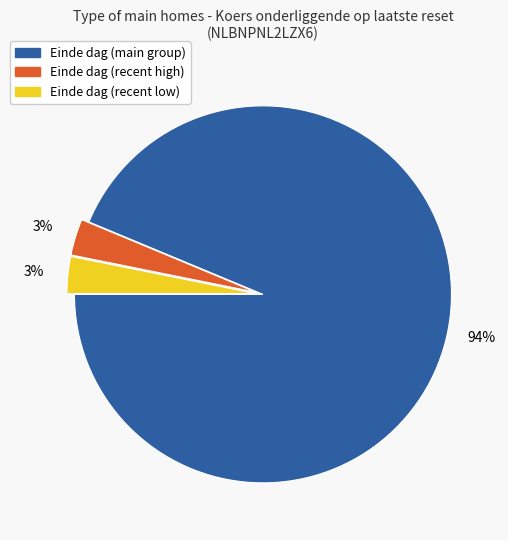

To the nearest percent, what is the average slice percentage?

33%